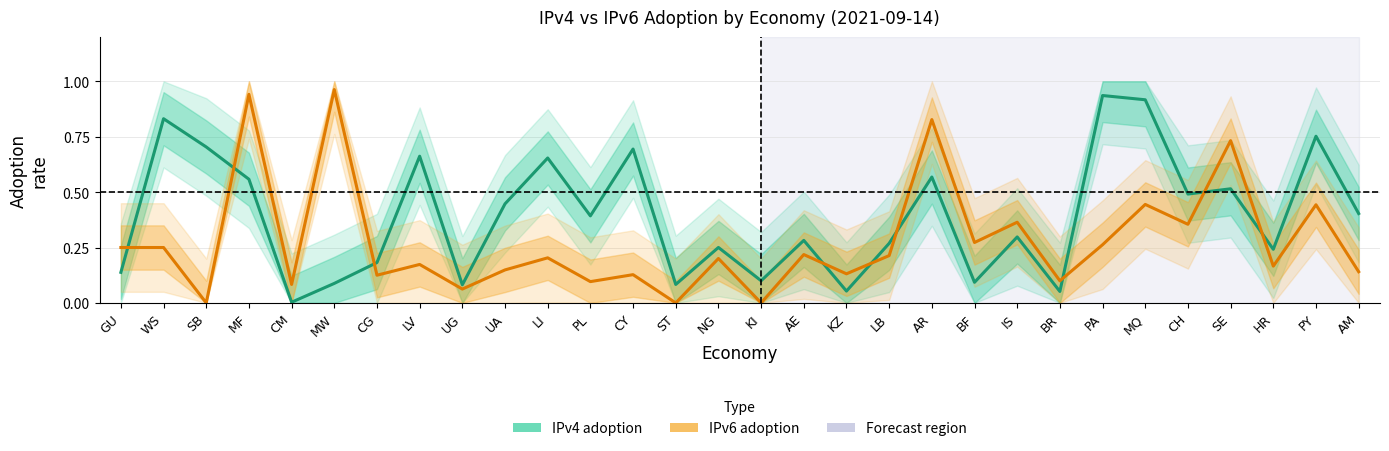

Is the value of IPv6 adoption at AR greater than the value of IPv4 adoption at WS?

No